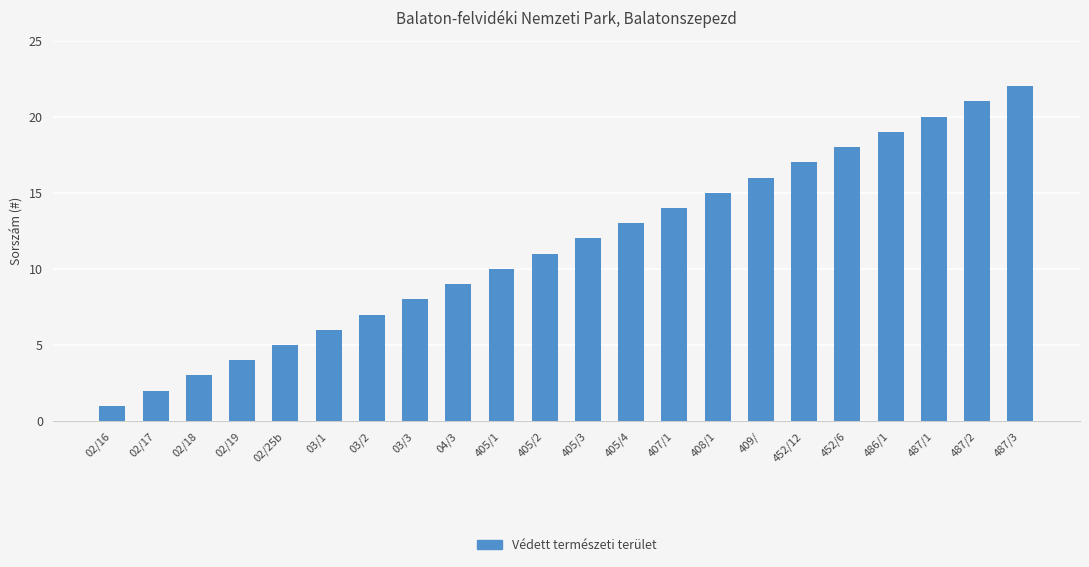

Rank the categories by value from lowest to highest.

02/16, 02/17, 02/18, 02/19, 02/25b, 03/1, 03/2, 03/3, 04/3, 405/1, 405/2, 405/3, 405/4, 407/1, 408/1, 409/, 452/12, 452/6, 486/1, 487/1, 487/2, 487/3